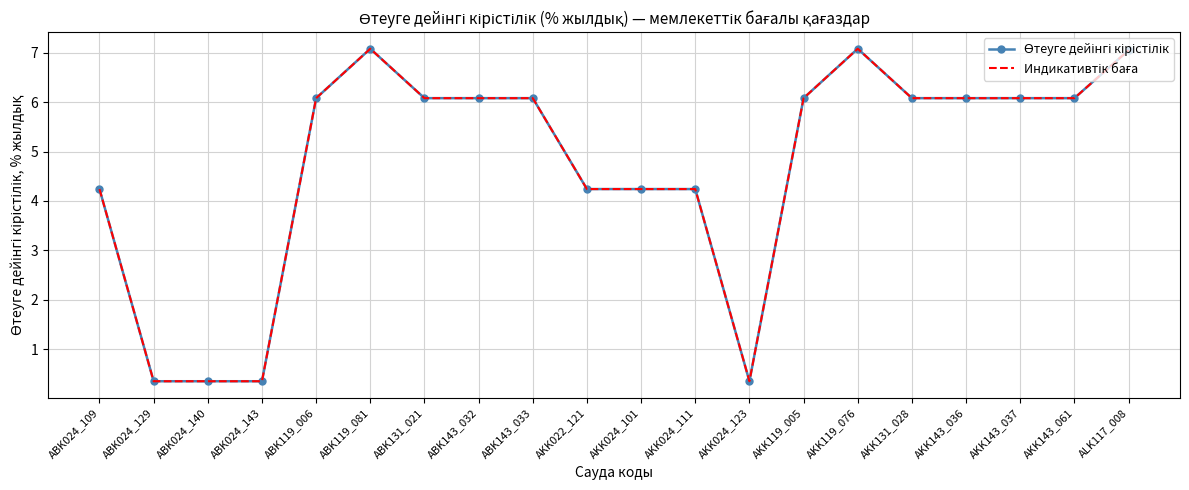

Which series has the largest range (max minus min)?

Өтеуге дейінгі кірістілік